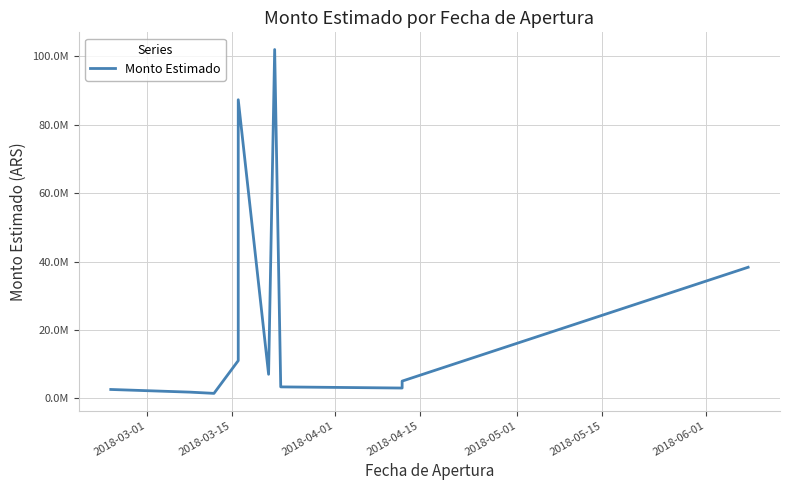

What is the sum of all values?

262858969.7